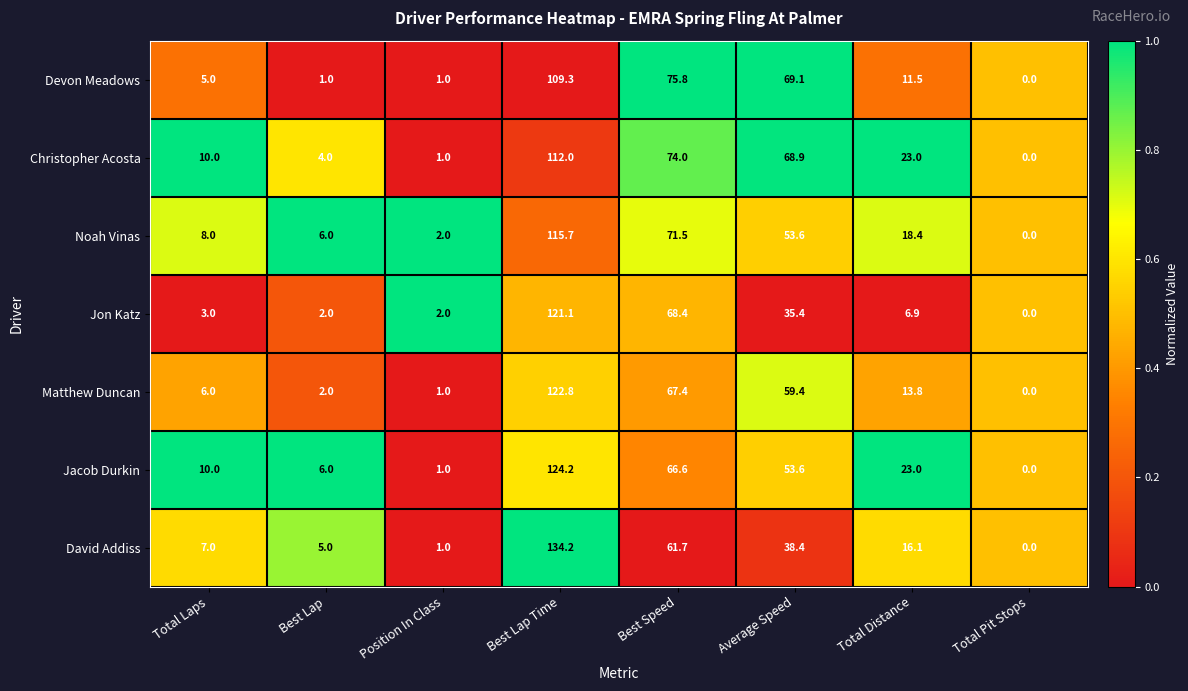

What is the difference between the Devon Meadows values at Best Lap Time and Best Lap?

108.3